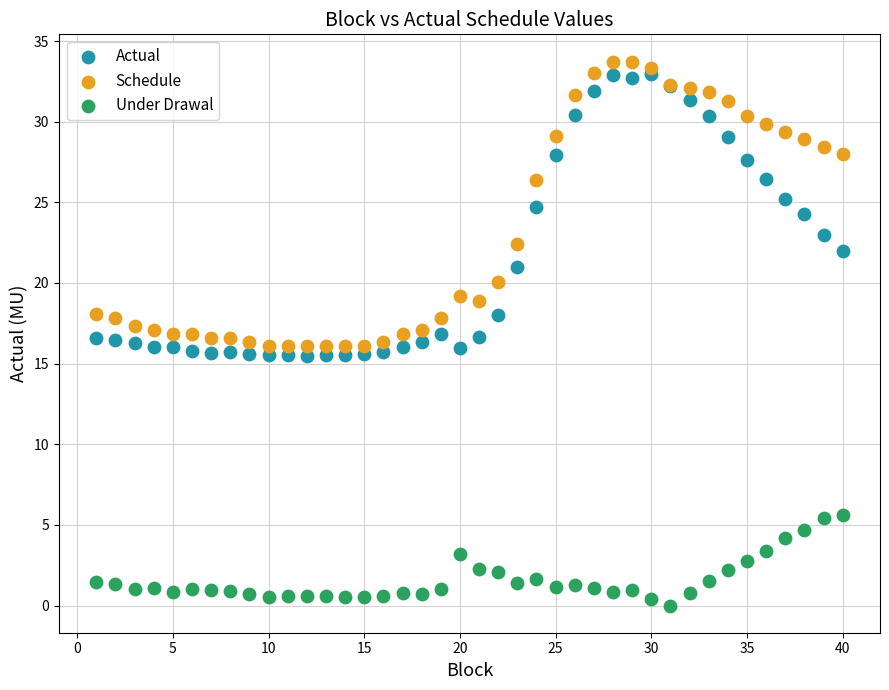

Which series contains the lowest Y value?

Under Drawal